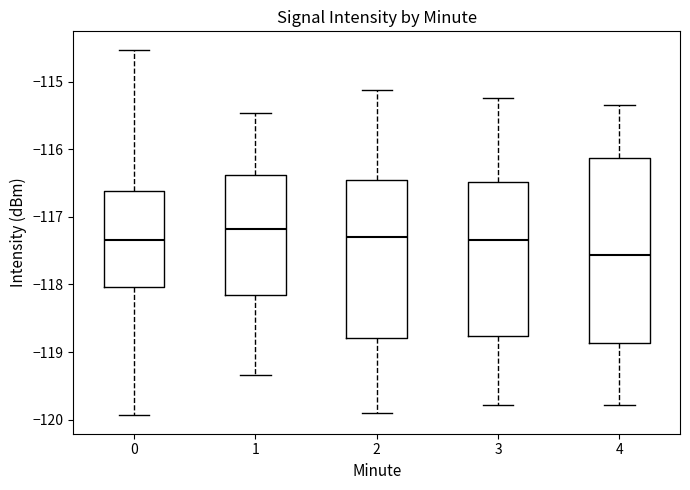

Which box has the highest median line?

1